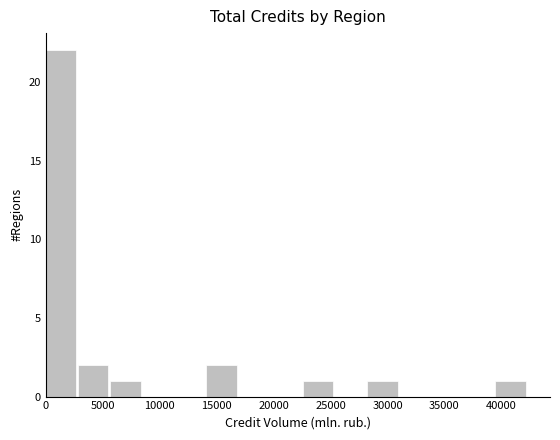

Reading left to right, list every bar in this chart as the range it spans on the x-axis followed by its height. Neither the bar edges nor the heights are printed on the chart, so give them approximately, as read against the axes.

0 to 3000: 22
3000 to 5500: 2
5500 to 8500: 1
8500 to 11500: 0
11500 to 14000: 0
14000 to 17000: 2
17000 to 19500: 0
19500 to 22500: 0
22500 to 25500: 1
25500 to 28000: 0
28000 to 31000: 1
31000 to 34000: 0
34000 to 36500: 0
36500 to 39500: 0
39500 to 42500: 1